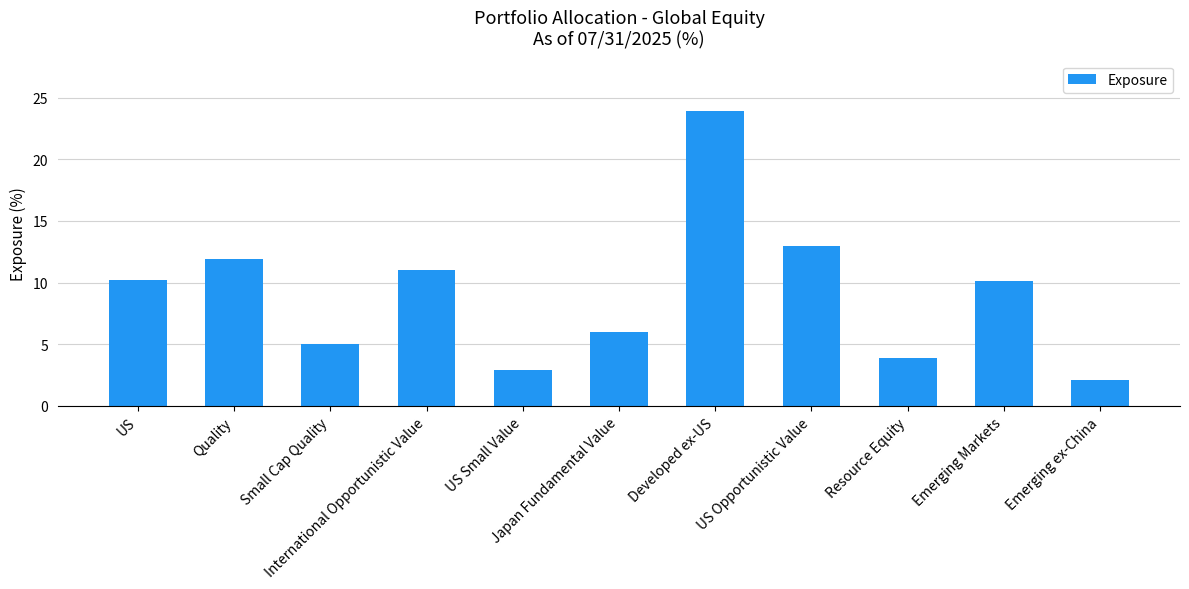

The value at Japan Fundamental Value is 10.2. True or false?

False